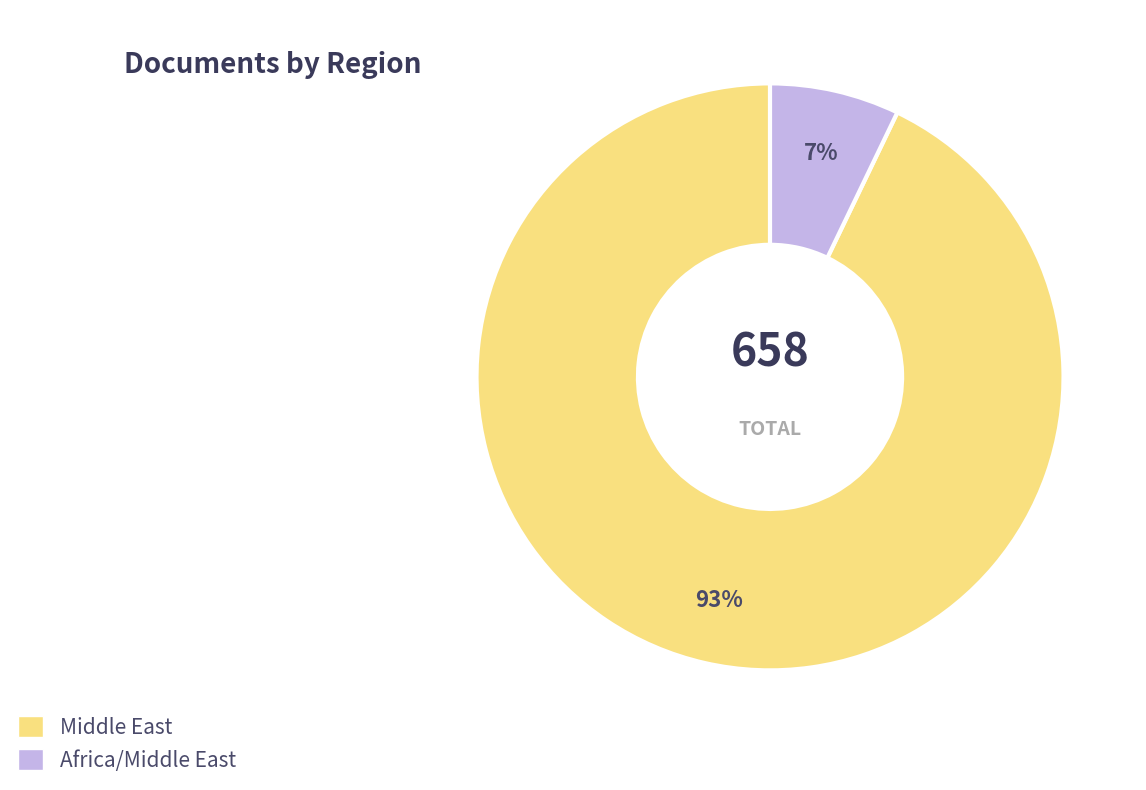

To the nearest percent, what is the average slice percentage?

50%